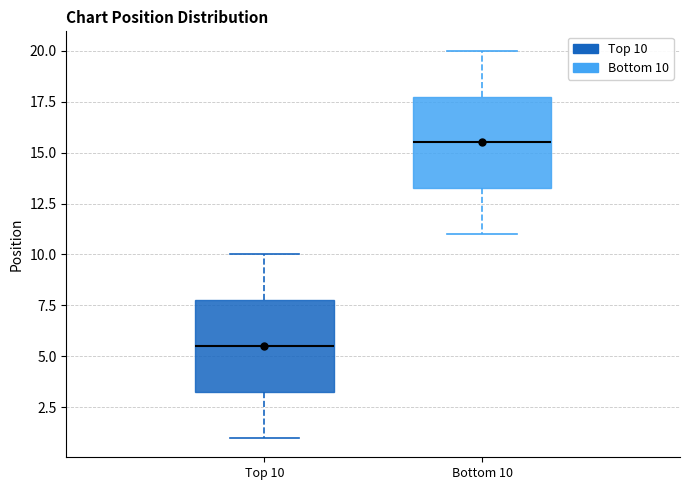

Reading left to right, read every box against the y-axis: the position of its median line, the range the box covers, and the ends of its whiskers. The values are not printed on the chart, so give them approximately, as read against the axis.

Top 10: median 5.5, box 3.5 to 8.0, whiskers 1.0 to 10.0
Bottom 10: median 15.5, box 13.5 to 18.0, whiskers 11.0 to 20.0